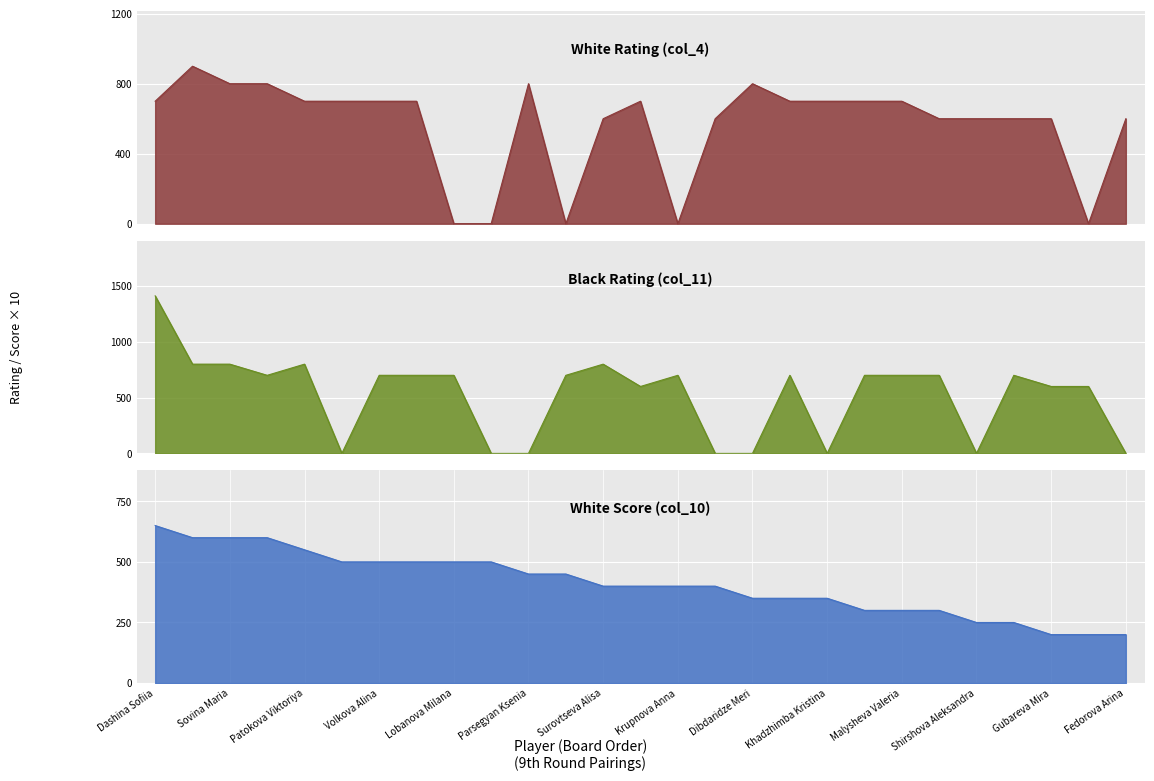

How many series are shown in this chart?

3